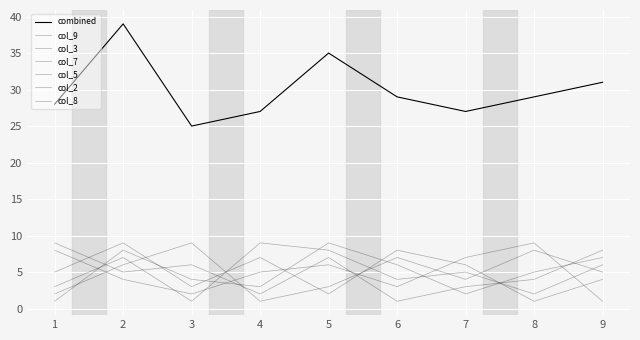

Which label corresponds to the smallest value in the chart?

9